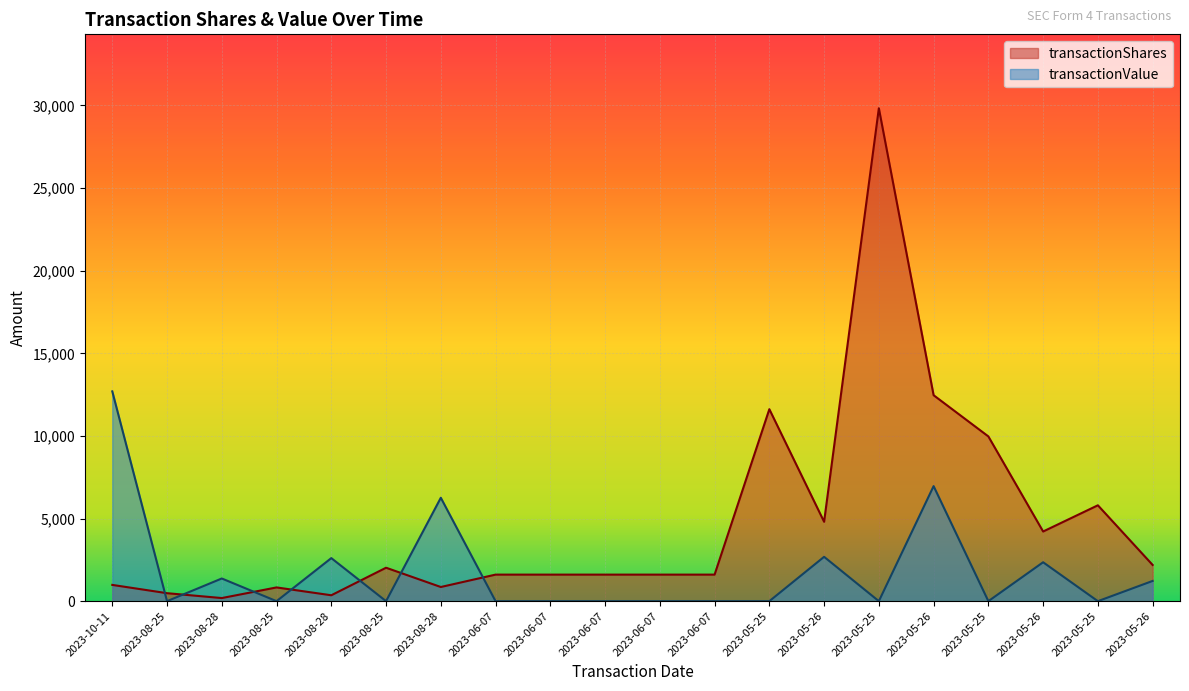

What is the sum of the transactionValue values at 2023-08-28 and 2023-05-25?

1373